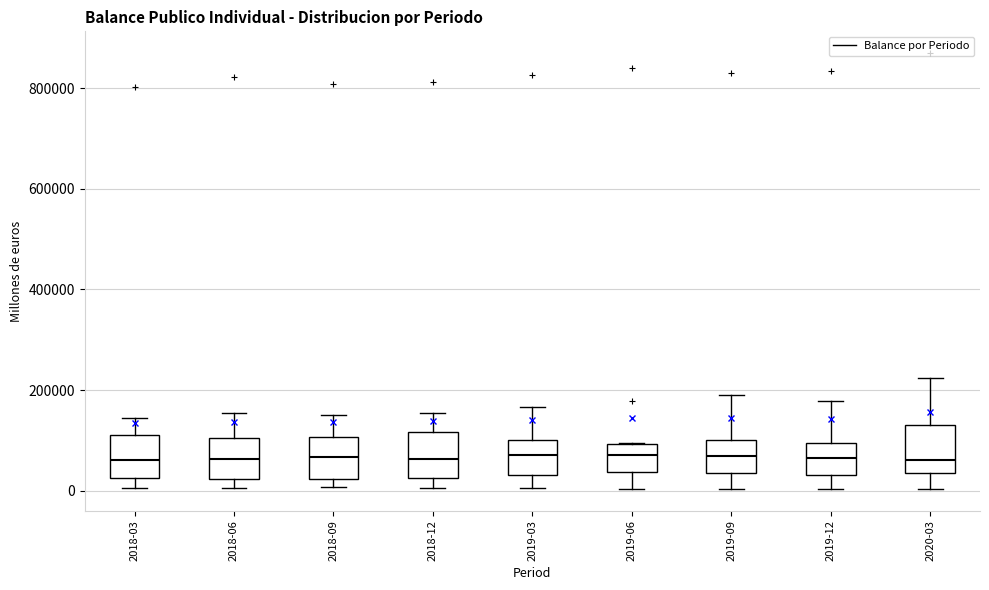

Where does the upper whisker of the box for 2019-03 end on the y-axis? The values are not printed on the chart, so give them approximately, as read against the axis.

160000